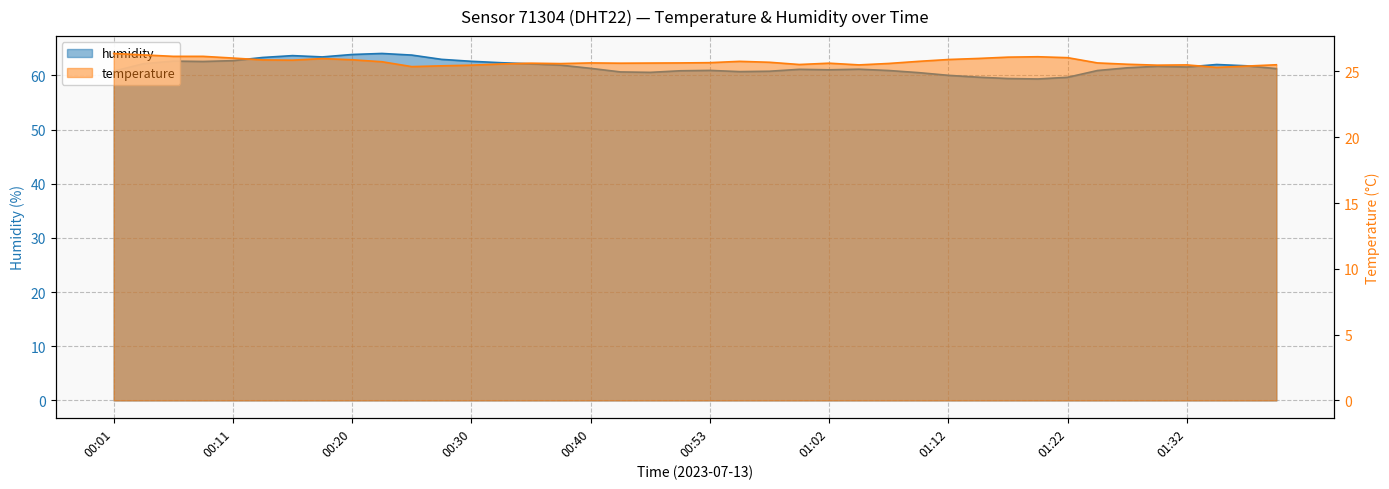

Which series has the widest spread of values?

humidity